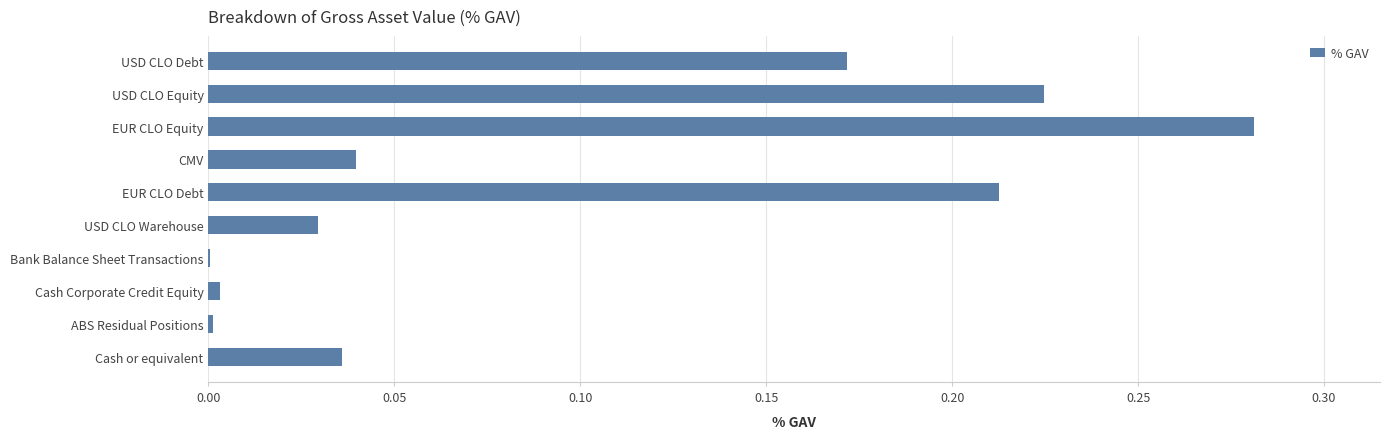

Which category has the highest value across all series?

EUR CLO Equity